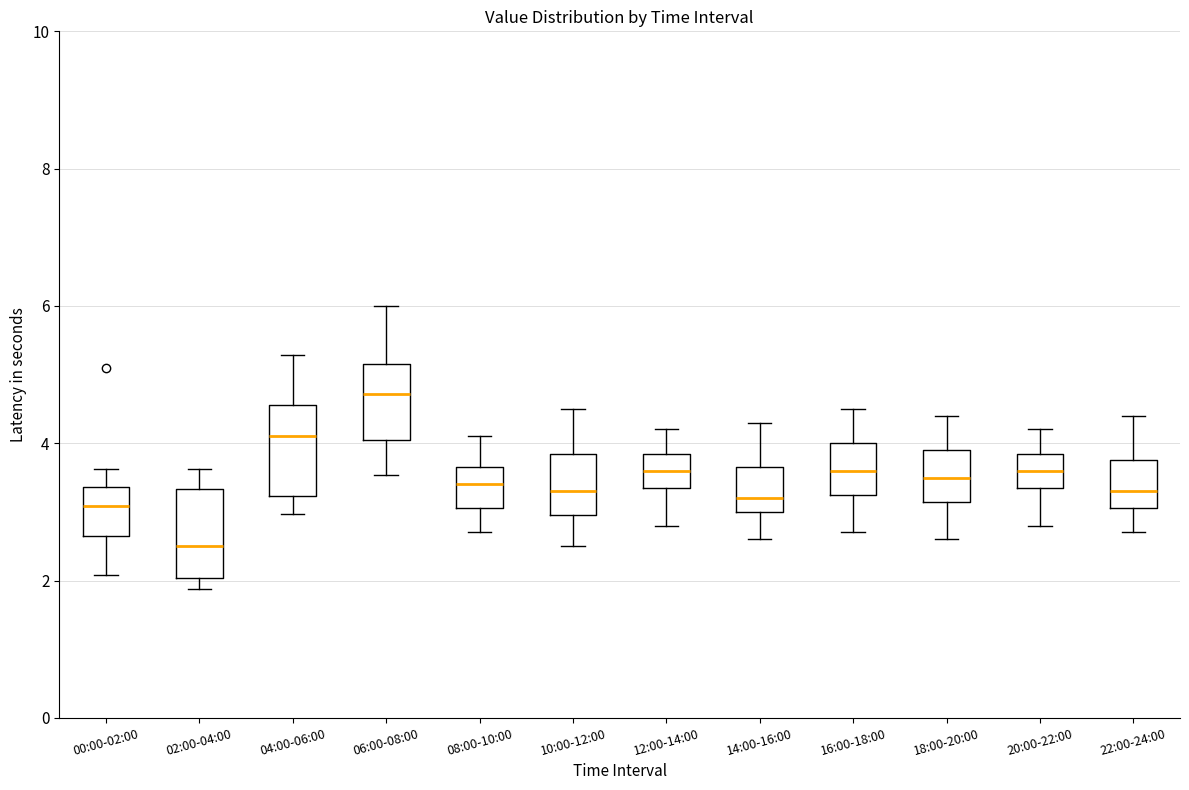

Which box's median line is the highest?

06:00-08:00